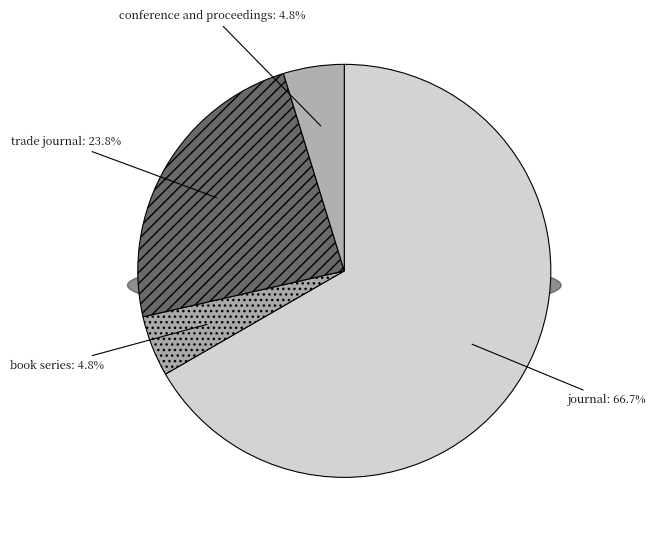

To the nearest percent, what is the difference between the trade journal and journal slice percentages?

43%